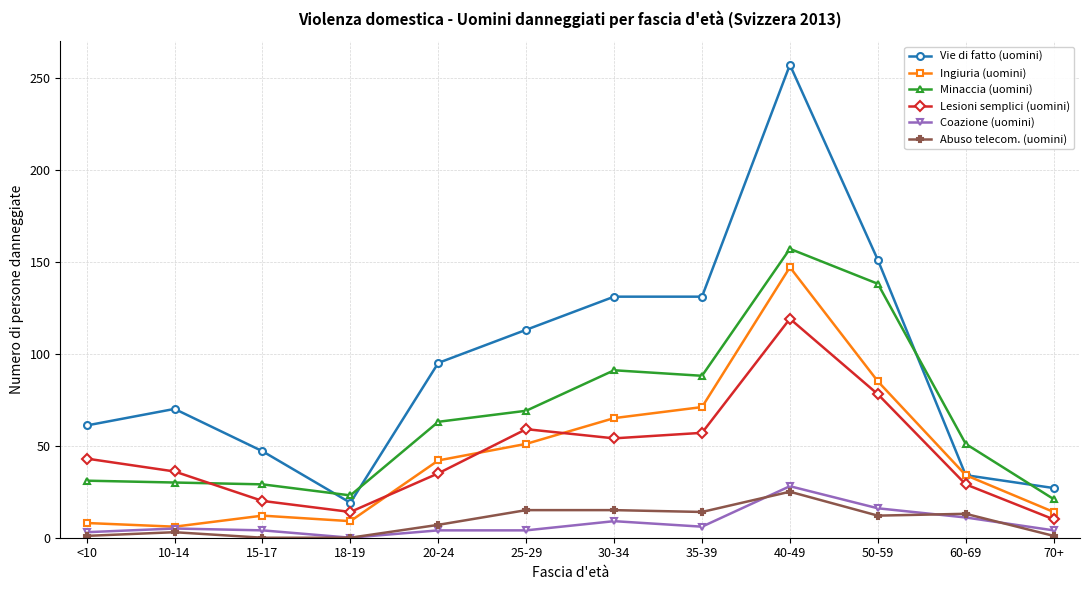

Which category has the highest value in the Ingiuria (uomini) series?

40-49